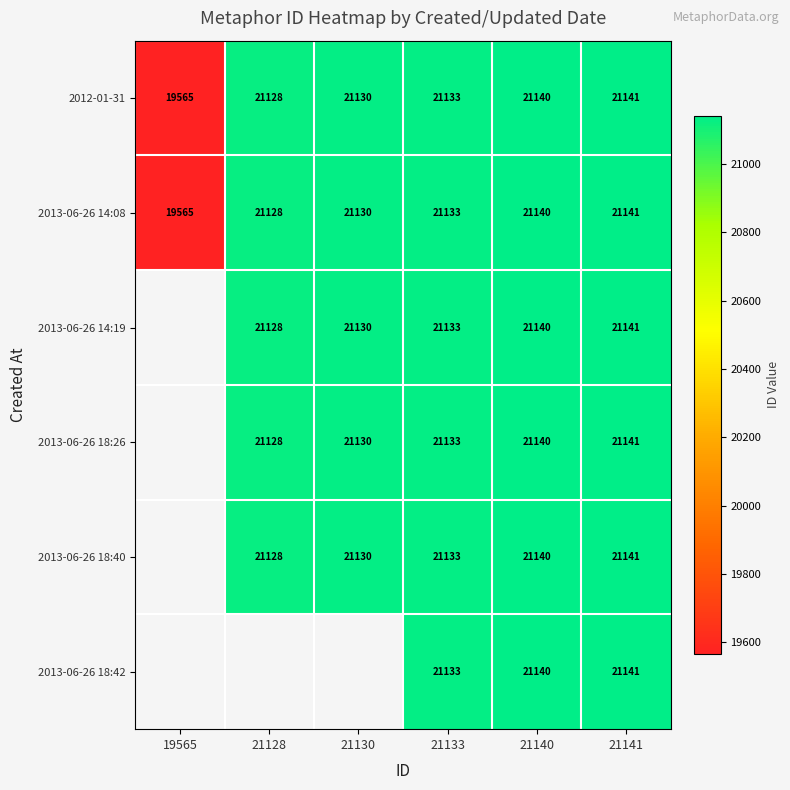

What is the sum of the 2012-01-31 values at 21133 and 21141?

42274